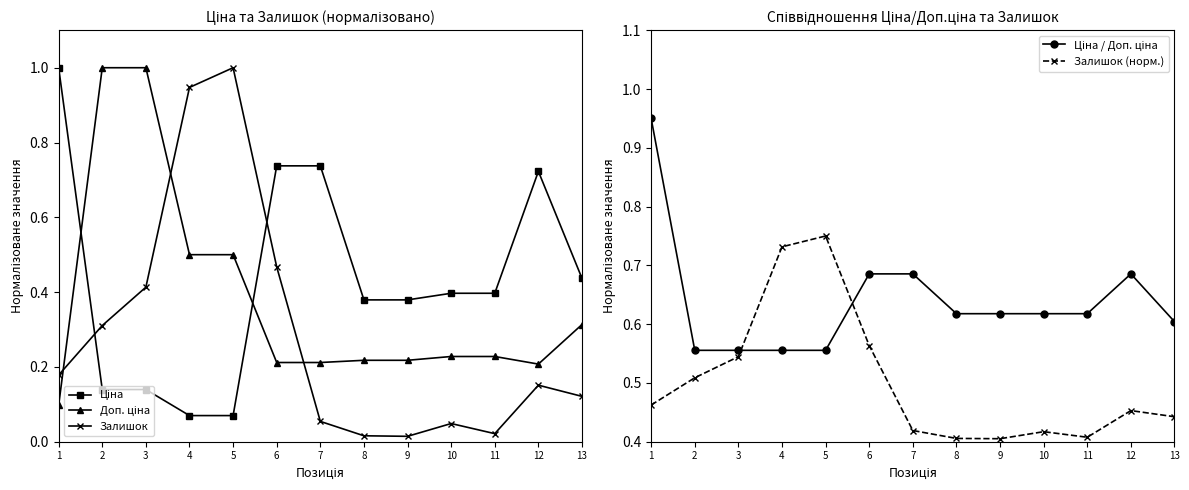

What are all the series names shown in the legend?

Ціна, Доп. ціна, Залишок, Ціна / Доп. ціна, Залишок (норм.)